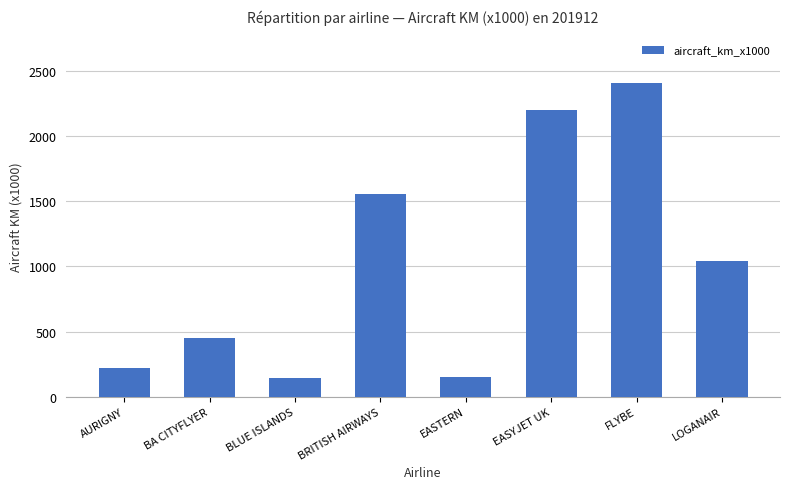

What is the label of the 3rd bar from the left?

BLUE ISLANDS